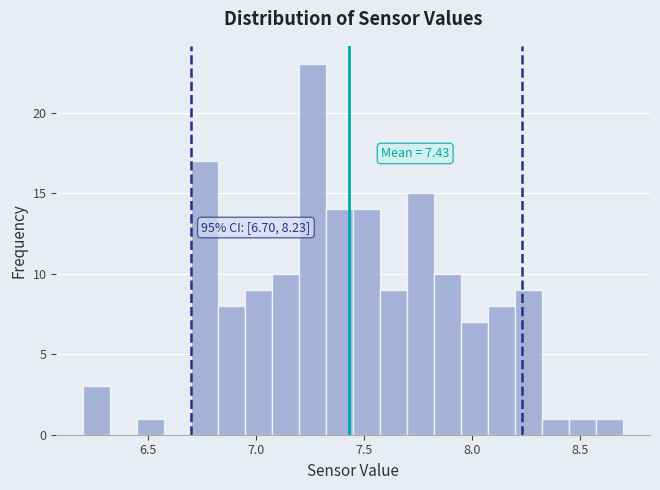

Around what value on the x-axis is the tallest bar? Give the approximate position of its centre, as read against the axis.

7.25